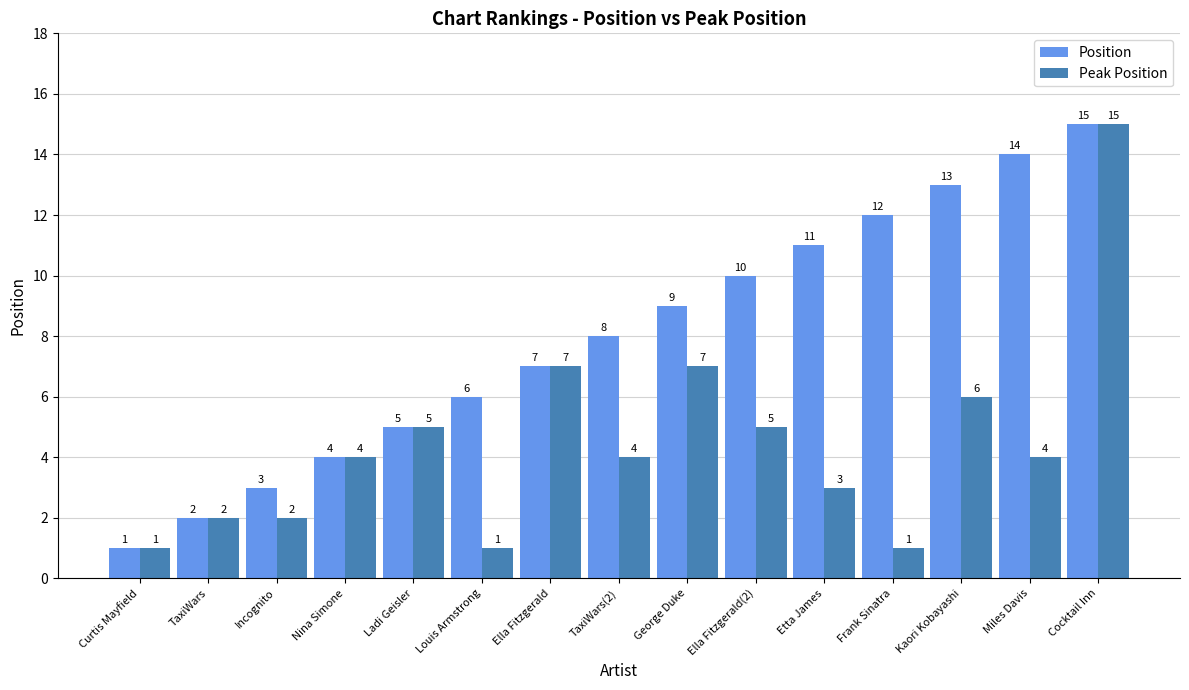

What is the label of the 13th bar from the right?

Incognito